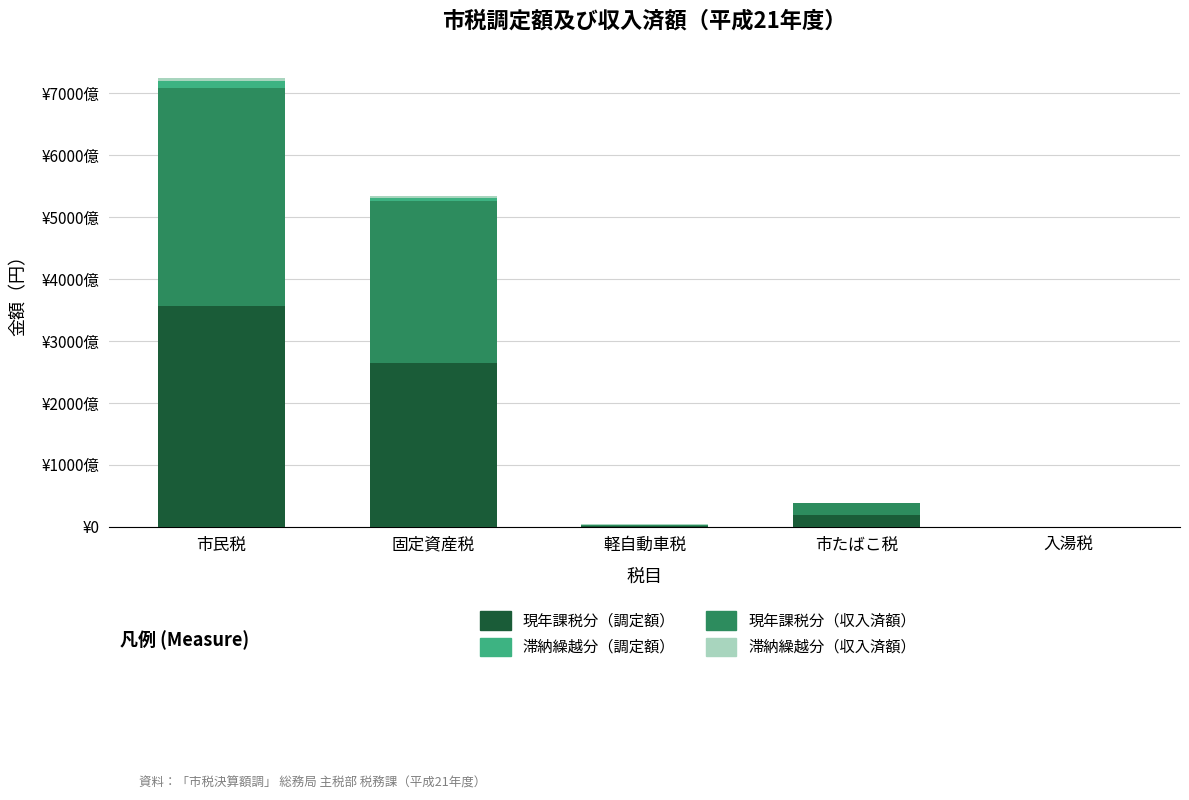

At which label does 現年課税分（調定額） first exceed 19399728902?

市民税